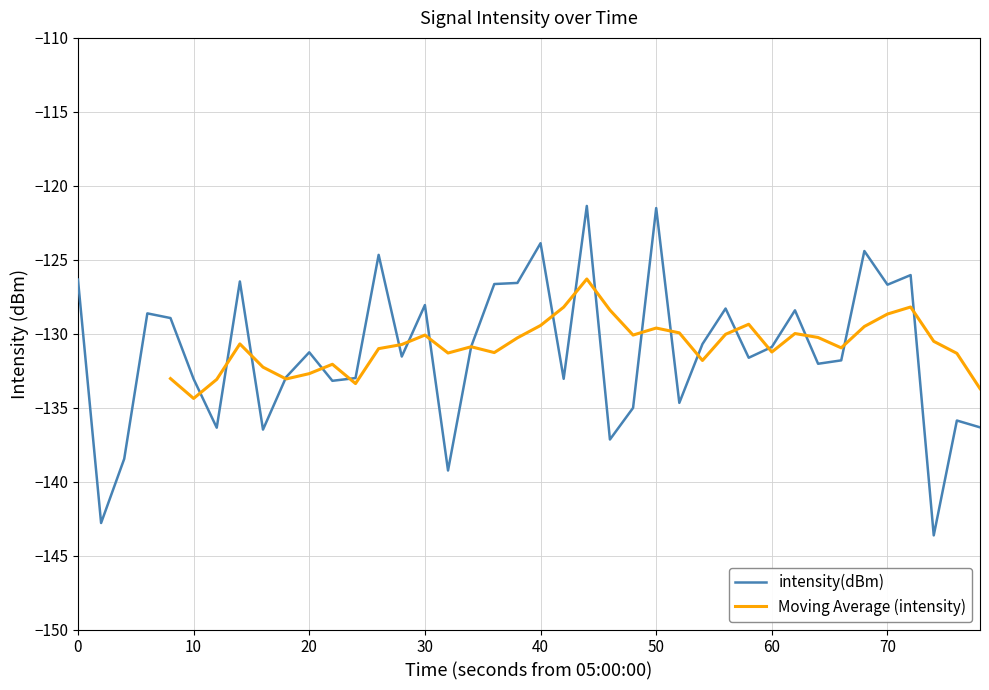

True or false: intensity(dBm) has a value of -83.8 at 60.

False